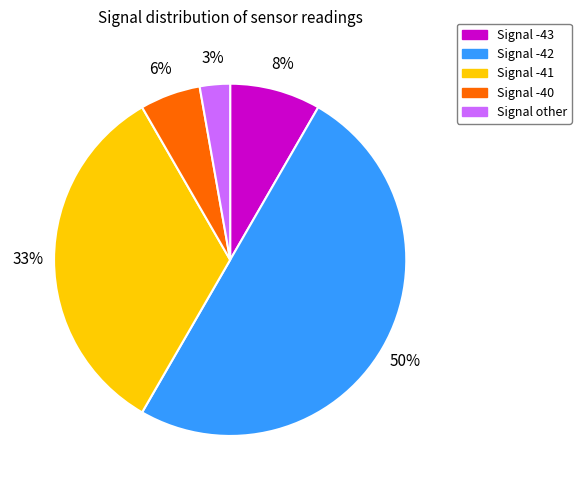

To the nearest percent, what is the average slice percentage?

20%